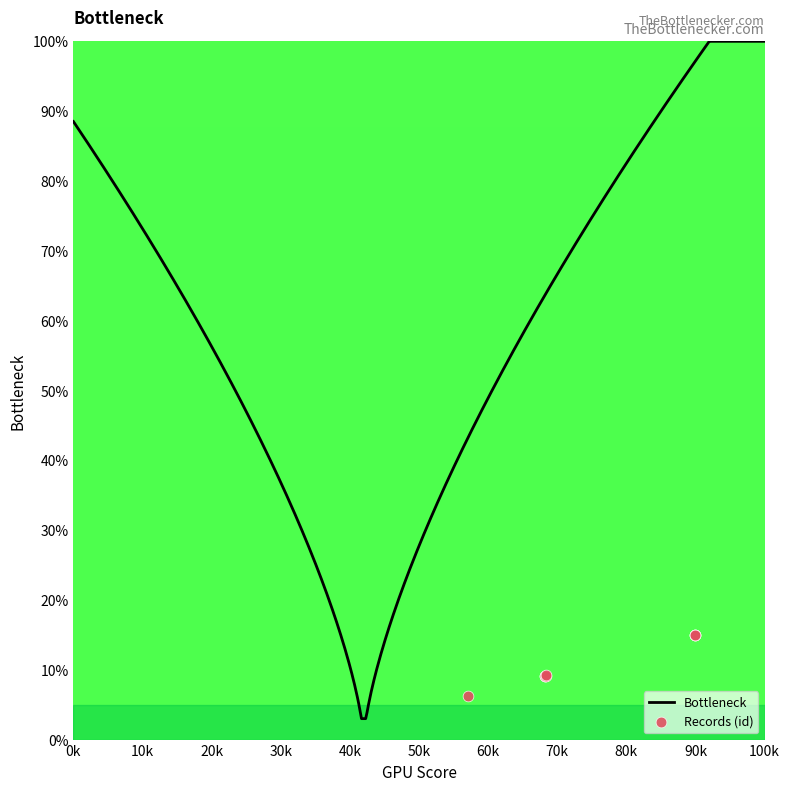

What is the lowest value of the Bottleneck series?

3.0